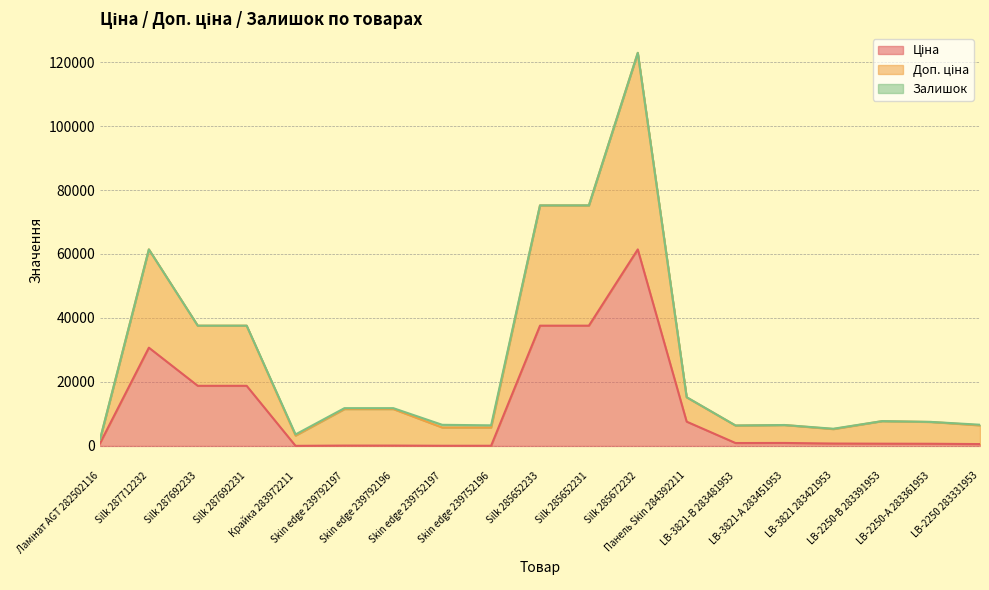

What is the sum of all Доп. ціна values?

507708.1